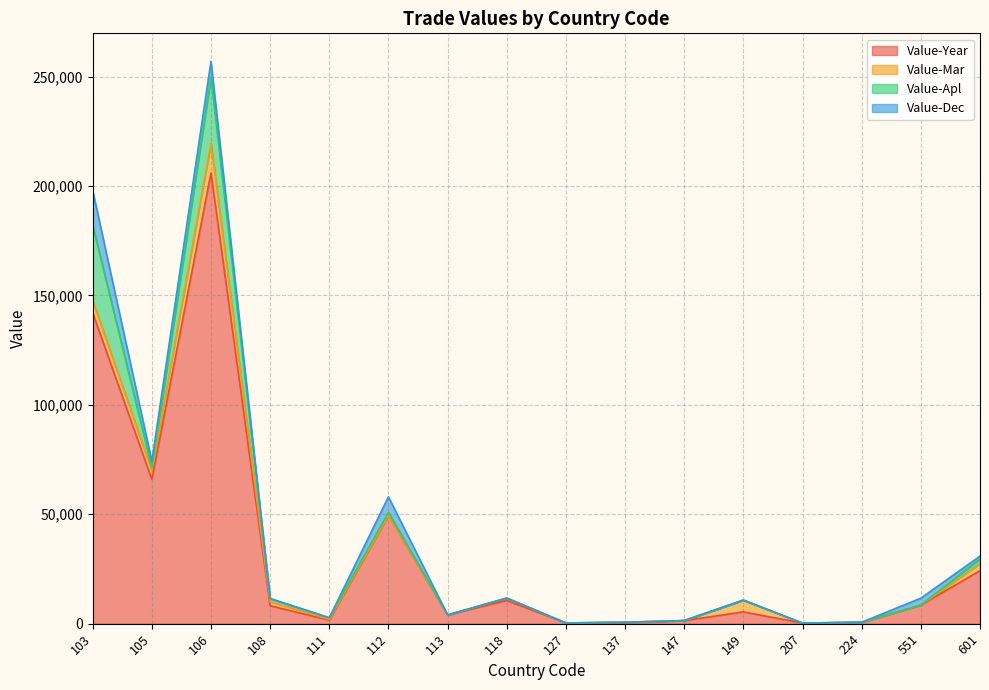

How many lines are shown in the chart?

4